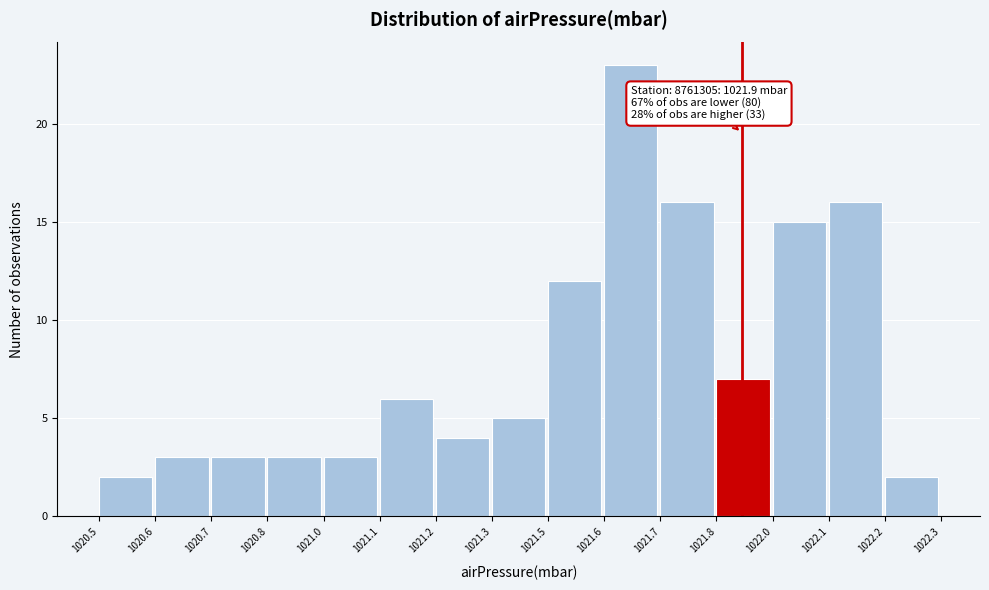

Reading left to right, extract all data points from this chart.

2	3	3	3	3	6	4	5	12	23	16	7	15	16	2